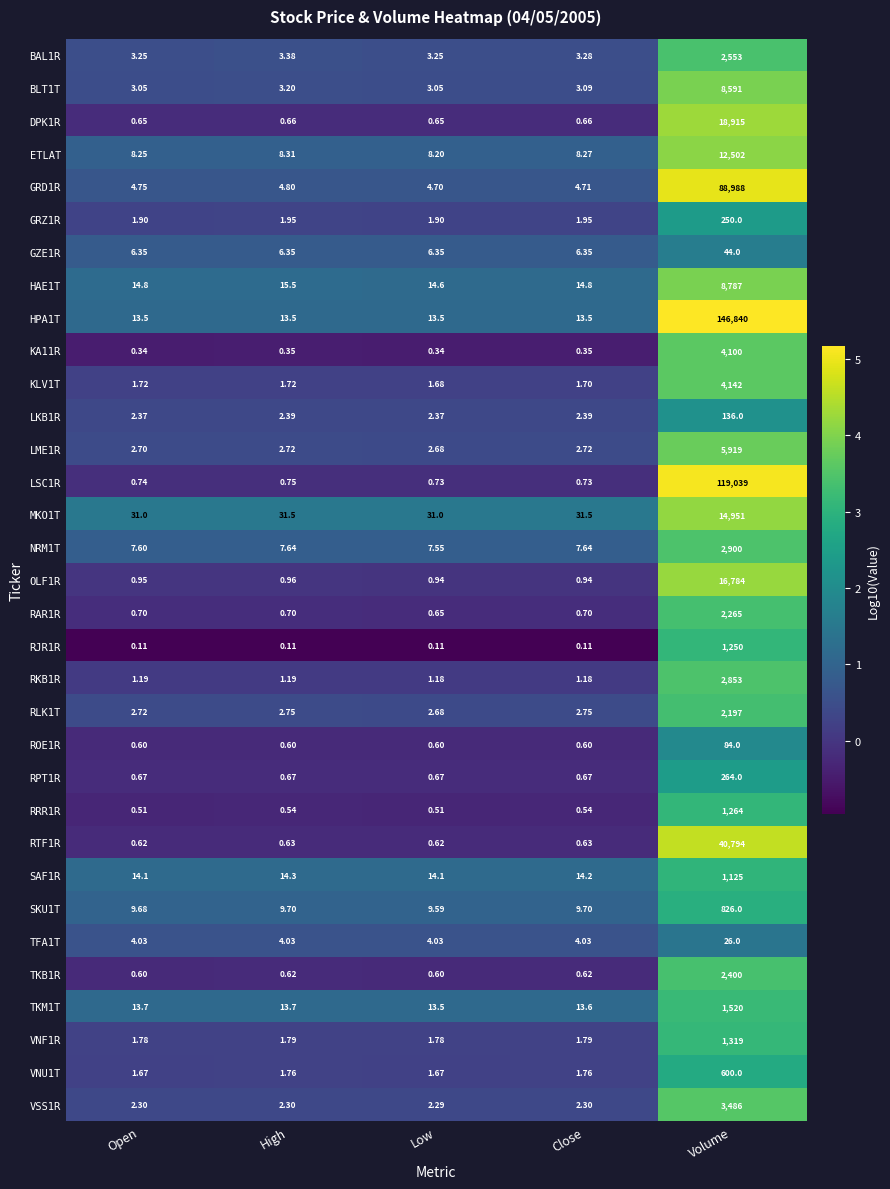

Which series changed the most between Open and Volume?

HPA1T